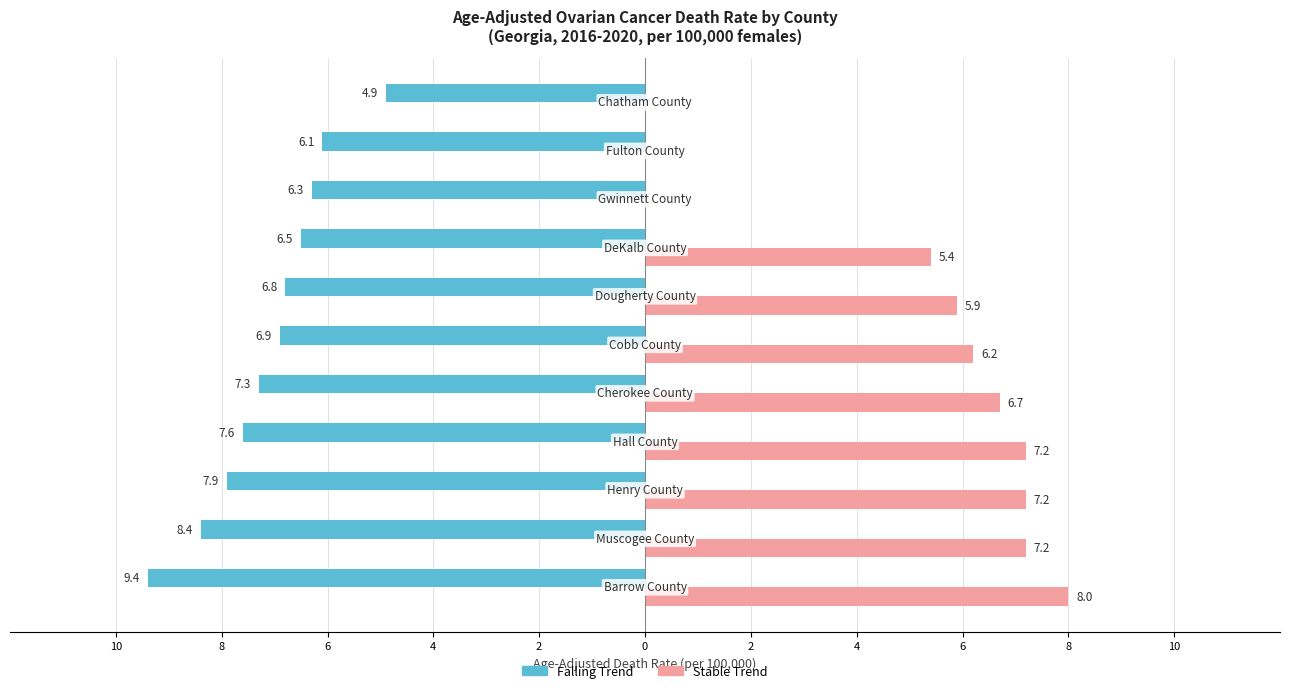

What are all the series names shown in the legend?

Falling Trend, Stable Trend